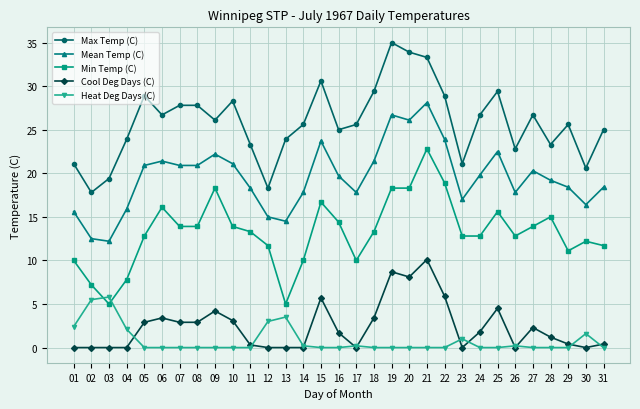

What is the highest value of the Heat Deg Days (C) series?

5.8